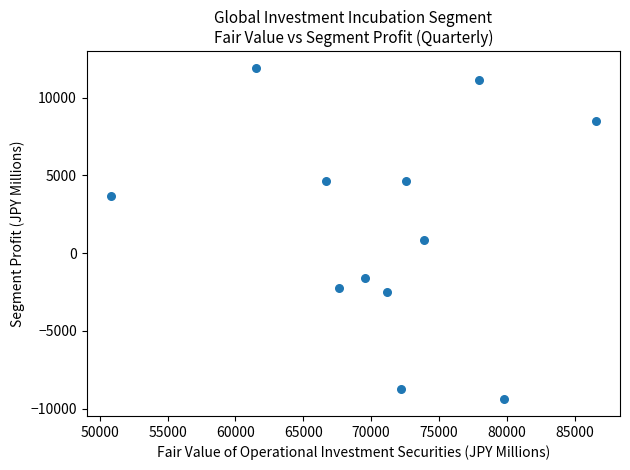

What is the range of Y values (max minus min)?

21328